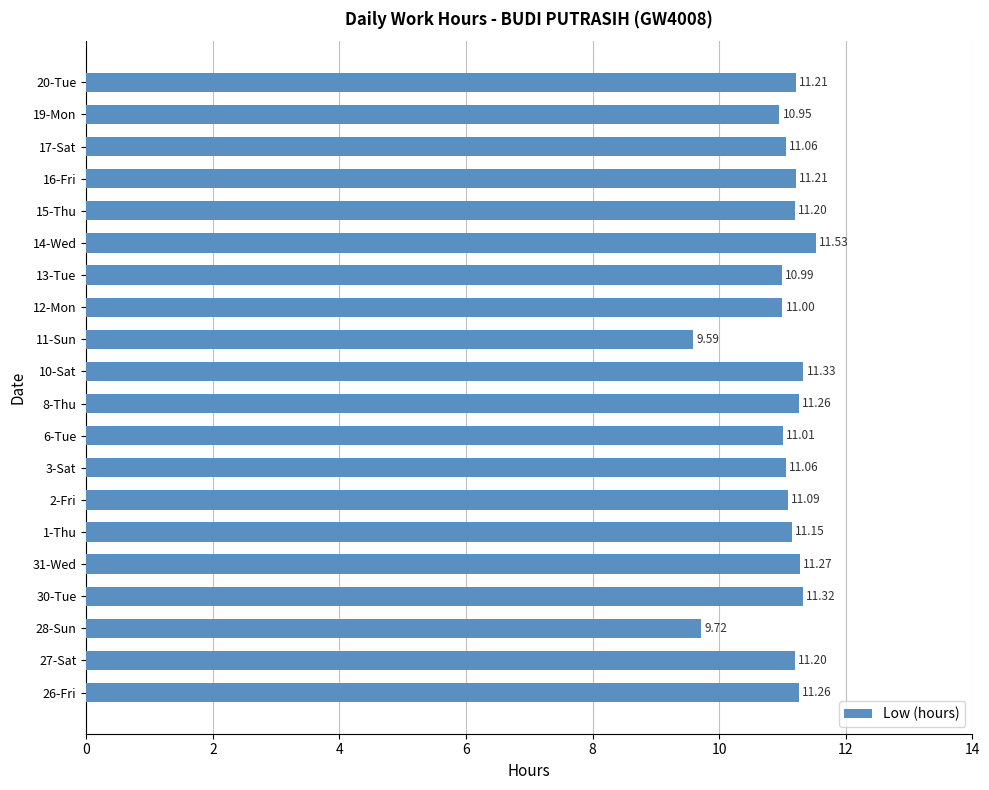

Which has a higher value, 15-Thu or 1-Thu?

15-Thu